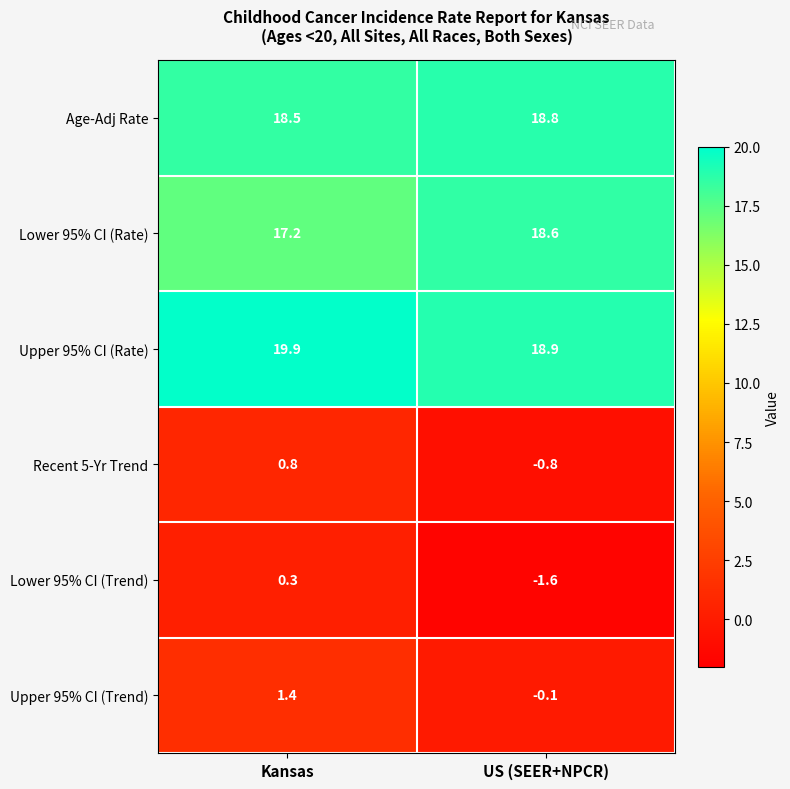

What is the total value across all series at US (SEER+NPCR)?

53.8